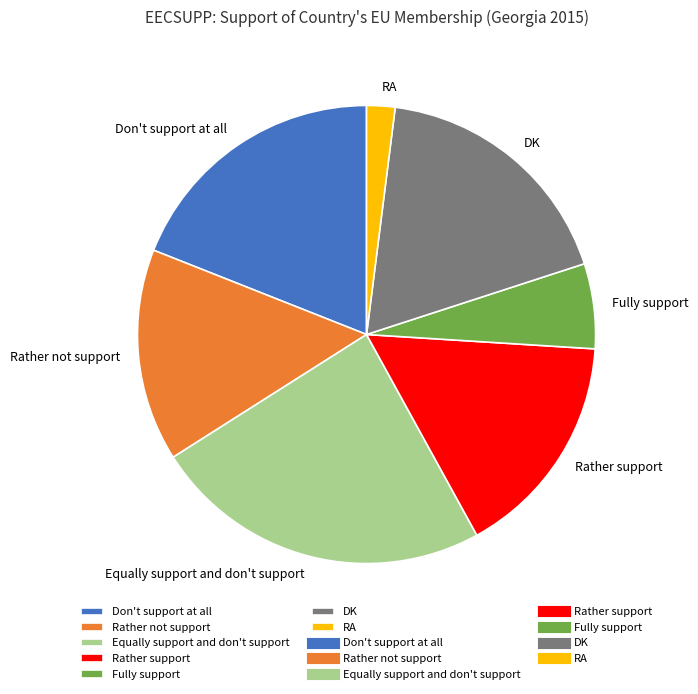

Do DK and Rather support together represent more than half of the pie?

No